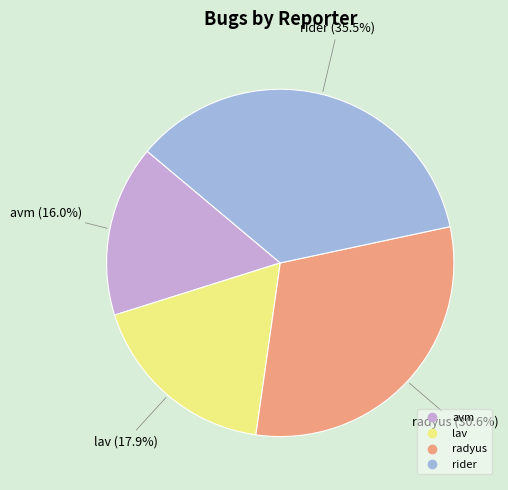

True or false: rider accounts for 28% of the total.

False